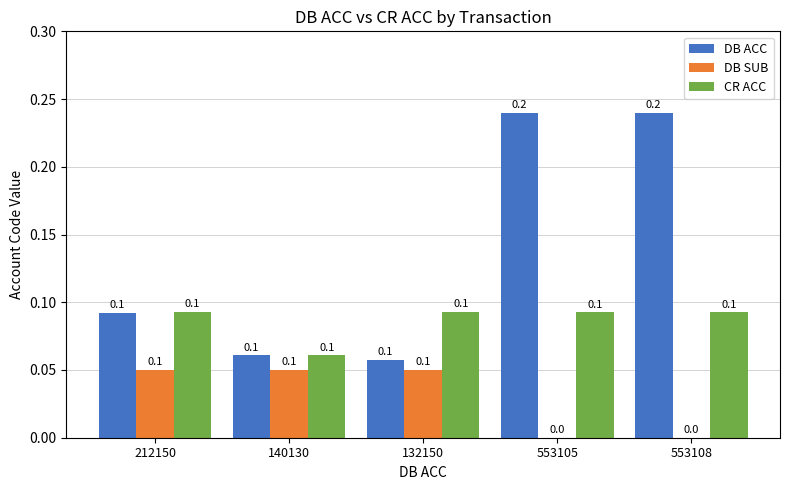

How many groups of bars are there?

5